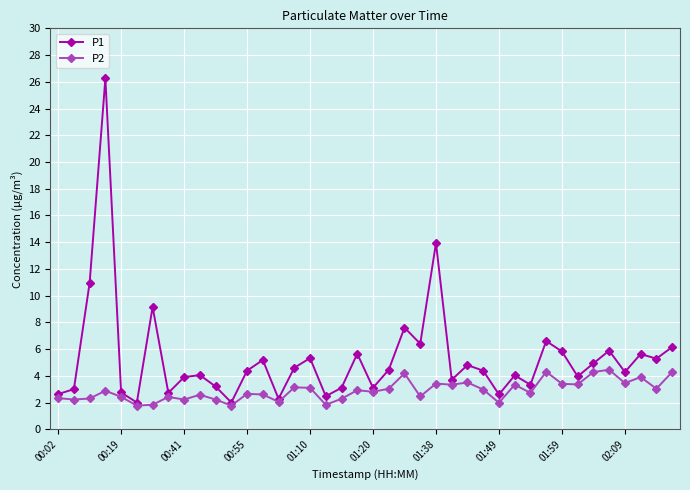

Rank the series by their maximum value, from highest to lowest.

P1, P2